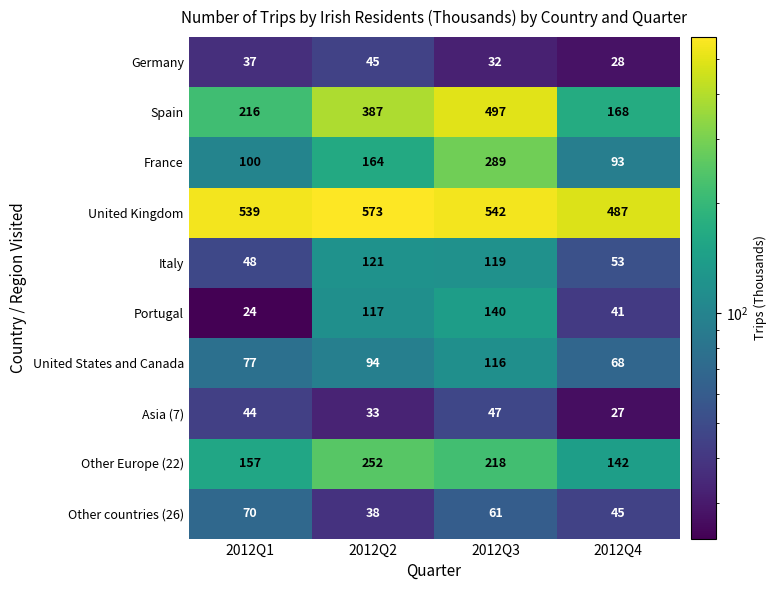

Which series changed the most between 2012Q3 and 2012Q4?

Spain